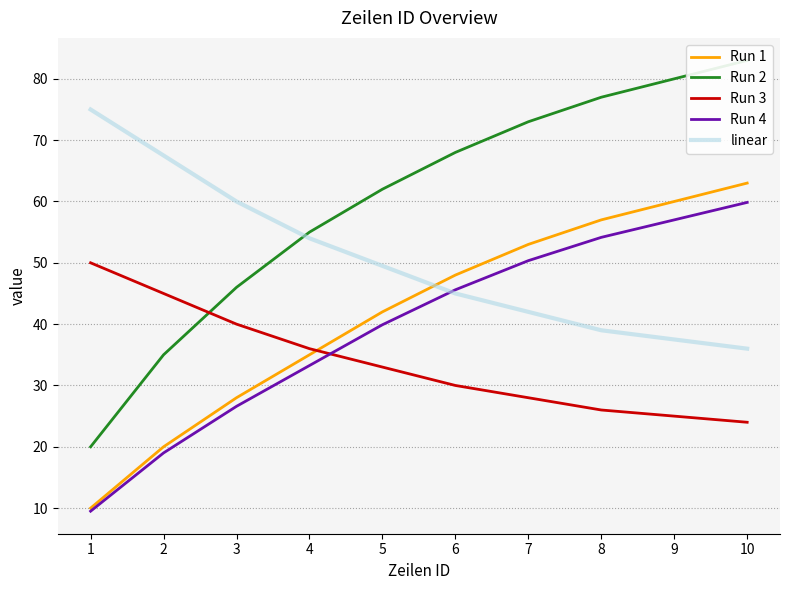

The Run 2 series shows 68.0 at 6. True or false?

True